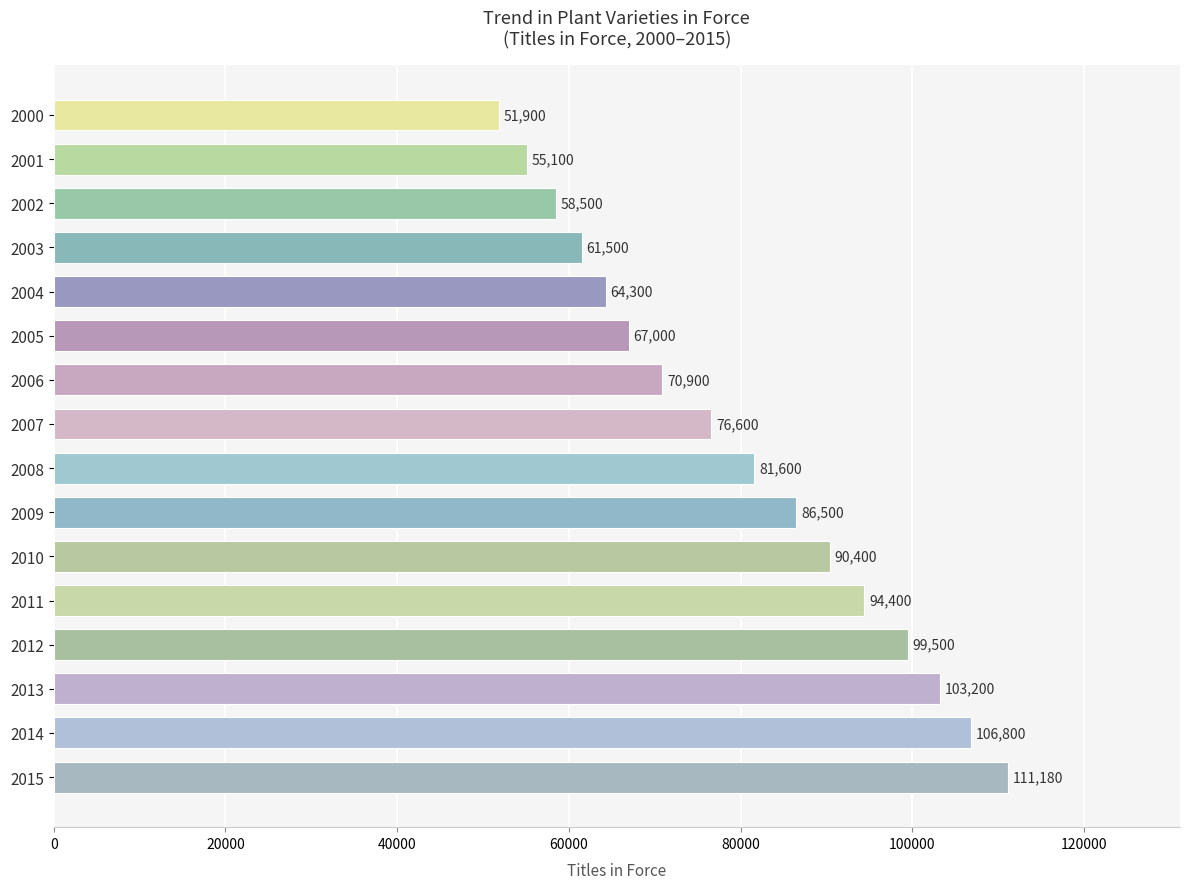

Rank the categories by value from lowest to highest.

2000, 2001, 2002, 2003, 2004, 2005, 2006, 2007, 2008, 2009, 2010, 2011, 2012, 2013, 2014, 2015